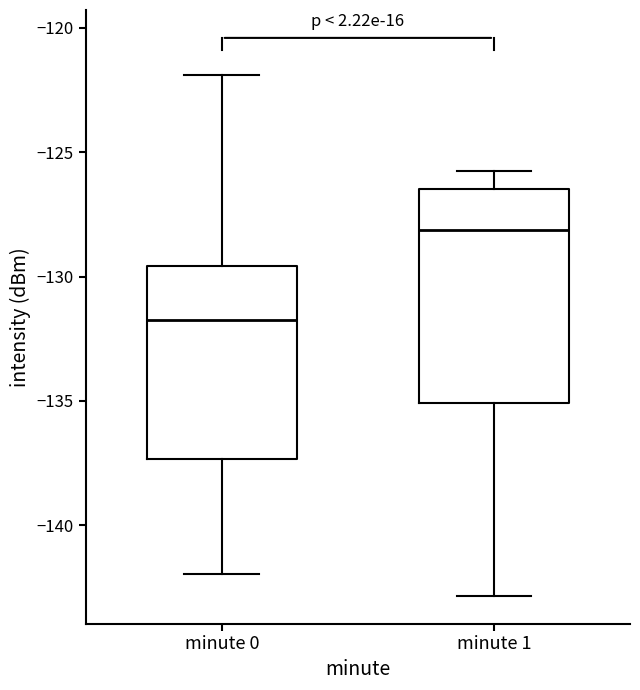

Comparing the boxes themselves (not the whiskers), which one is the tallest?

minute 1